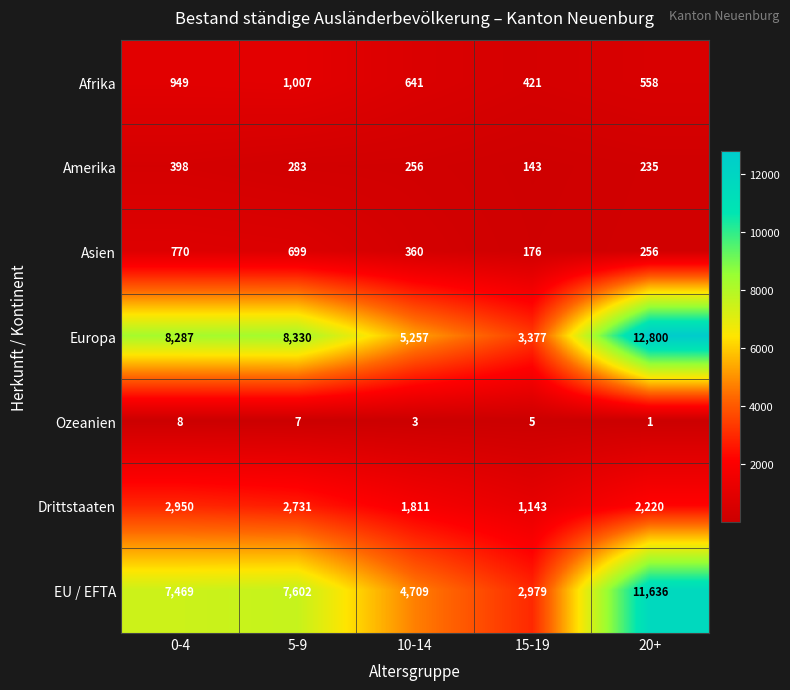

List the series in order of their peak value, lowest first.

Ozeanien, Amerika, Asien, Afrika, Drittstaaten, EU / EFTA, Europa